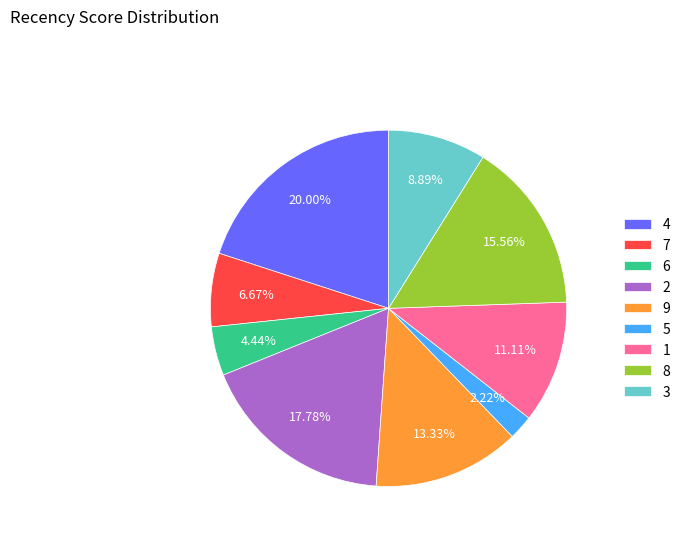

How many slices are in this pie chart?

9